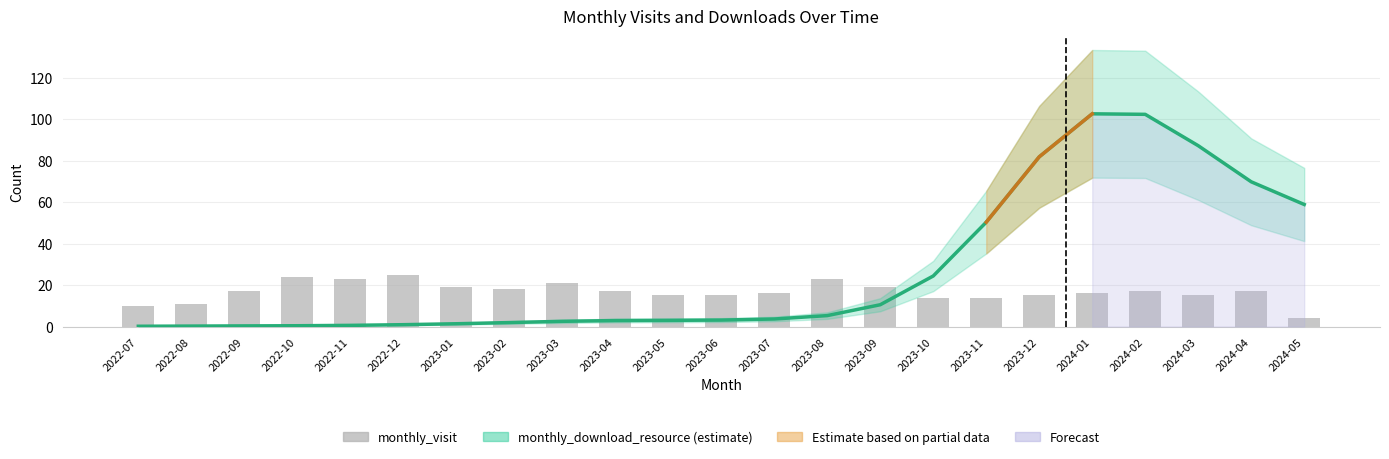

What is the sum of all monthly_visit values?

385.0